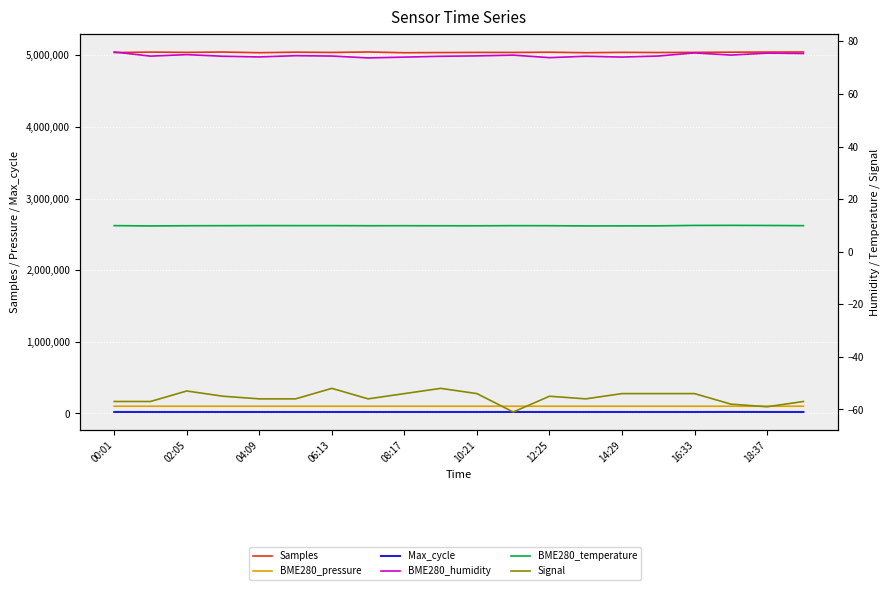

Reading left to right, list all the values displayed in this chart.

Samples: 5037224.0	5043906.0	5039954.0	5044736.0	5035204.0	5042878.0	5039062.0	5045496.0	5034977.0	5037216.0	5039377.0	5038971.0	5042138.0	5035128.0	5039971.0	5038066.0	5039885.0	5042624.0	5044313.0	5045279.0
BME280_pressure: 100710.8	100736.6	100744.5	100743.6	100735.0	100738.5	100738.5	100739.3	100738.4	100737.5	100734.1	100728.9	100730.7	100725.4	100723.7	100724.6	100734.2	100739.4	100743.7	100744.5
Max_cycle: 20383.0	20059.0	20084.0	20049.0	20049.0	20056.0	20124.0	20056.0	20060.0	20045.0	20096.0	20475.0	20083.0	20069.0	20057.0	20053.0	20055.0	20817.0	20460.0	20053.0
BME280_humidity: 76.0	74.4	75.0	74.3	74.1	74.5	74.4	73.7	74.0	74.3	74.5	74.8	73.8	74.3	74.0	74.4	75.6	74.8	75.5	75.4
BME280_temperature: 9.9	9.8	9.9	9.9	9.9	9.9	9.9	9.9	9.9	9.8	9.8	9.9	9.9	9.8	9.8	9.8	10.0	10.0	10.0	9.9
Signal: -57.0	-57.0	-53.0	-55.0	-56.0	-56.0	-52.0	-56.0	-54.0	-52.0	-54.0	-61.0	-55.0	-56.0	-54.0	-54.0	-54.0	-58.0	-59.0	-57.0